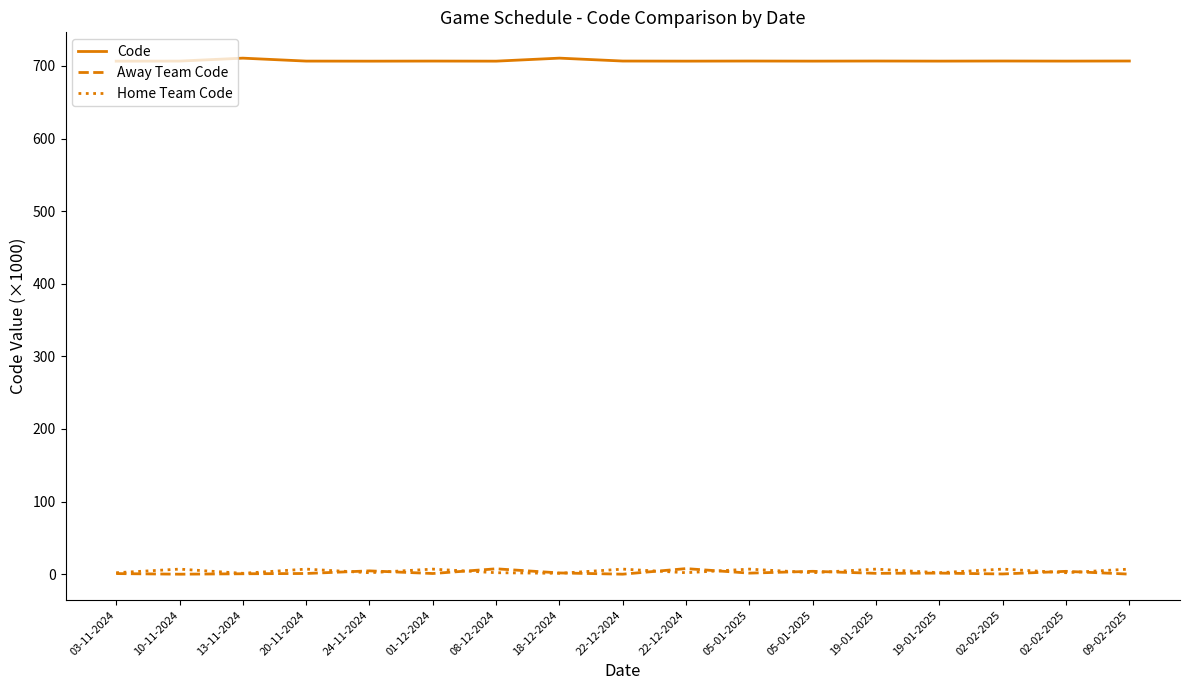

Does the chart display data point markers on the line(s)?

No